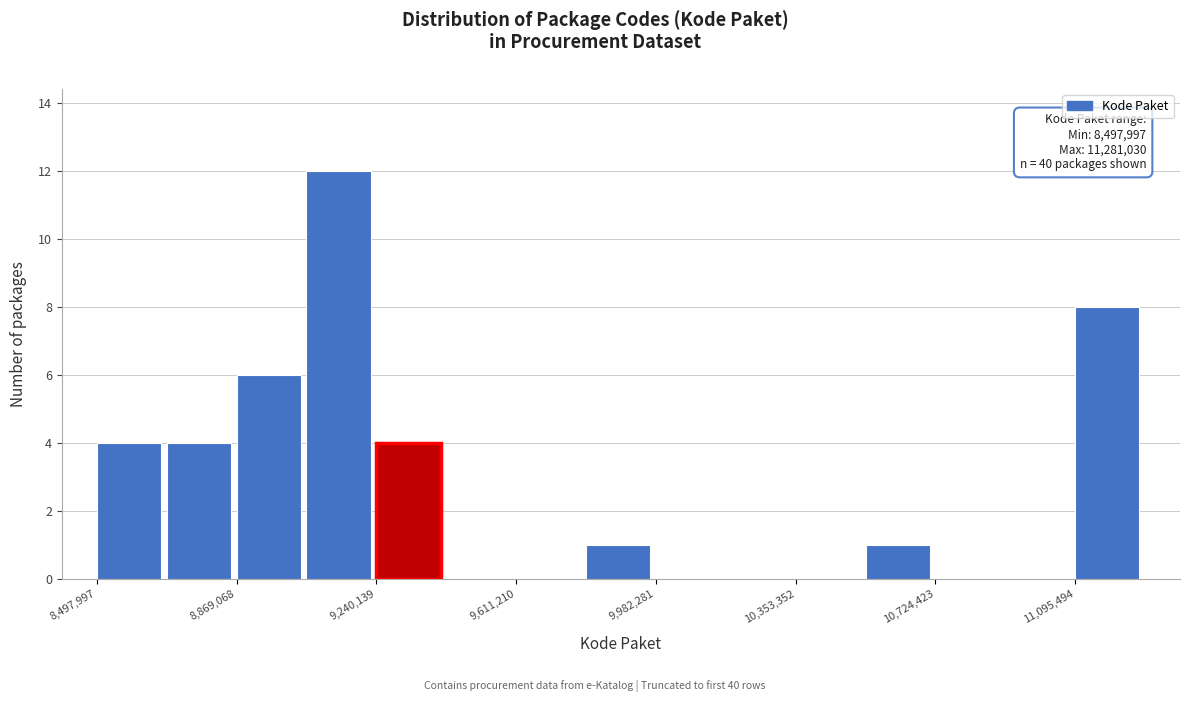

Around what value on the x-axis is the tallest bar? Give the approximate position of its centre, as read against the axis.

9150000